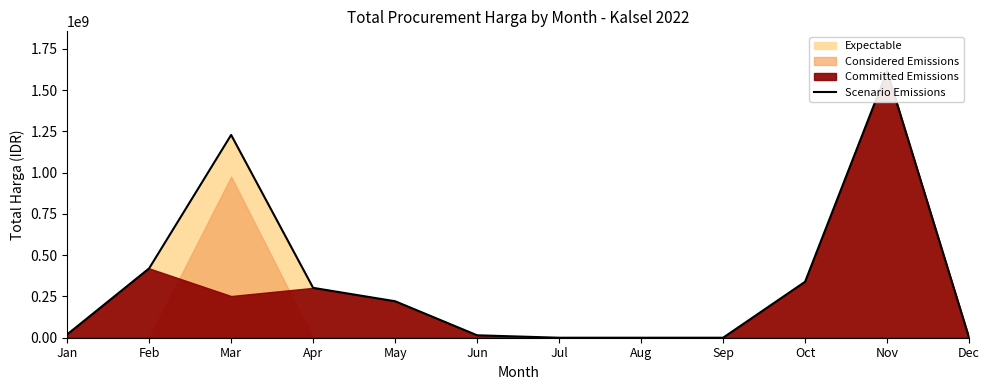

Rank the categories by value from highest to lowest.

Nov, Mar, Feb, Oct, Apr, May, Jan, Jun, Jul, Aug, Sep, Dec